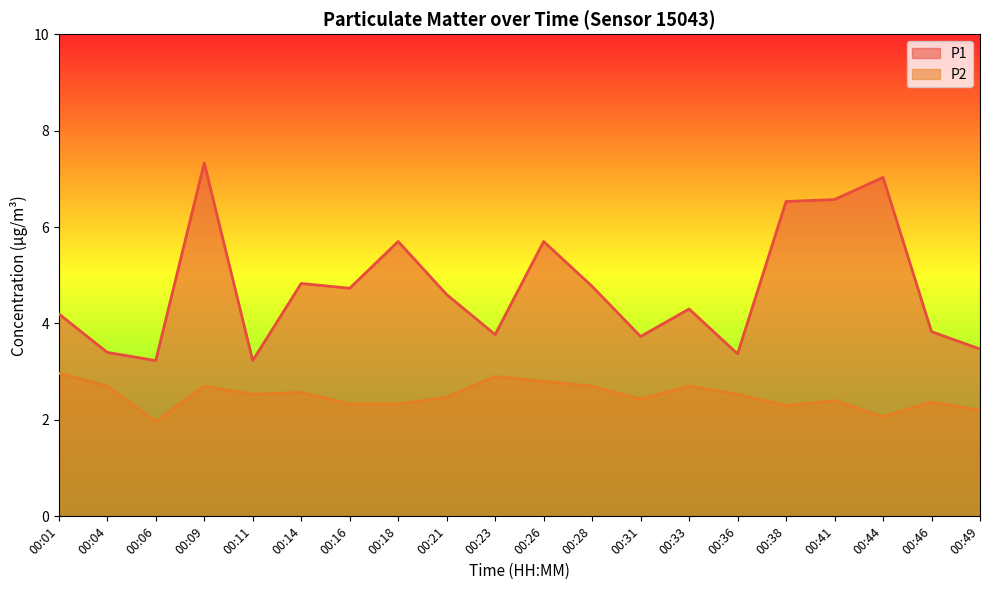

Which has a higher value, 00:21 or 00:23?

00:21